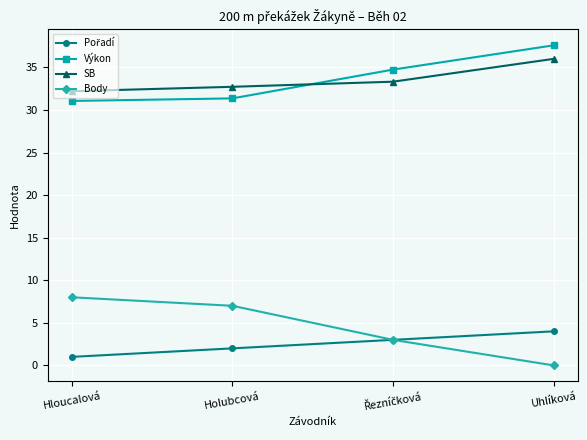

What value does the SB series have at Uhlíková?

36.0